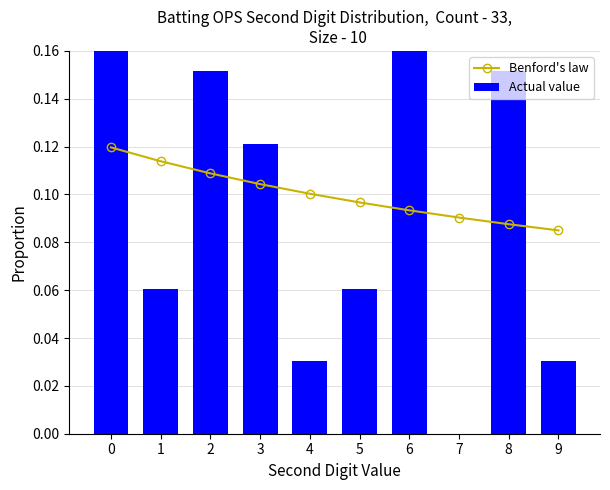

At 4, list the series in order from largest to smallest.

Benford's law, Actual value